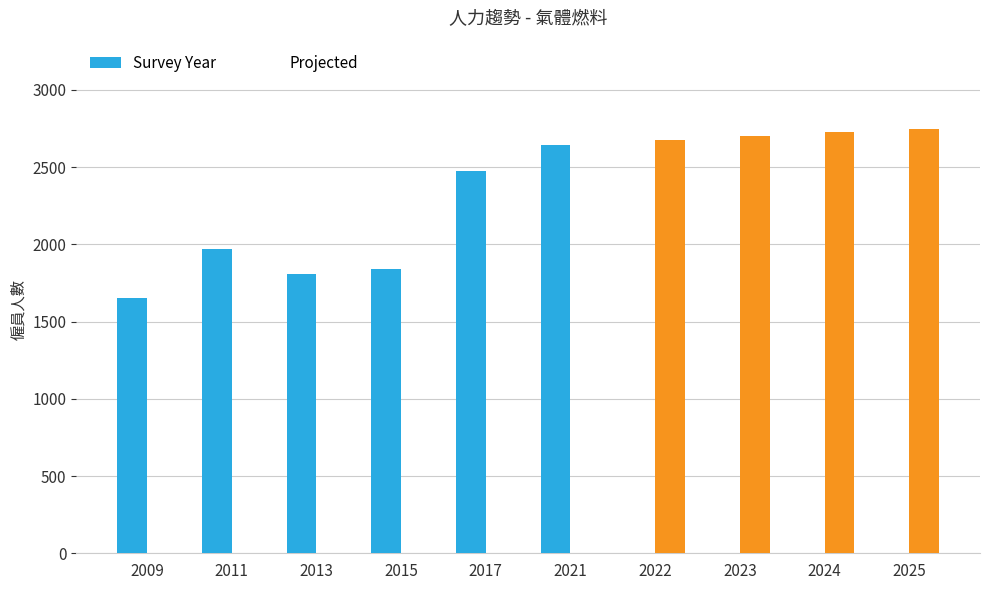

Is the value of Projected at 2009 greater than the value of Survey Year at 2015?

No